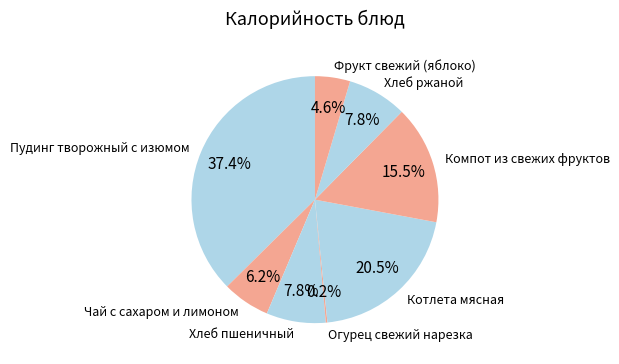

Do Котлета мясная and Пудинг творожный с изюмом together represent more than half of the pie?

Yes